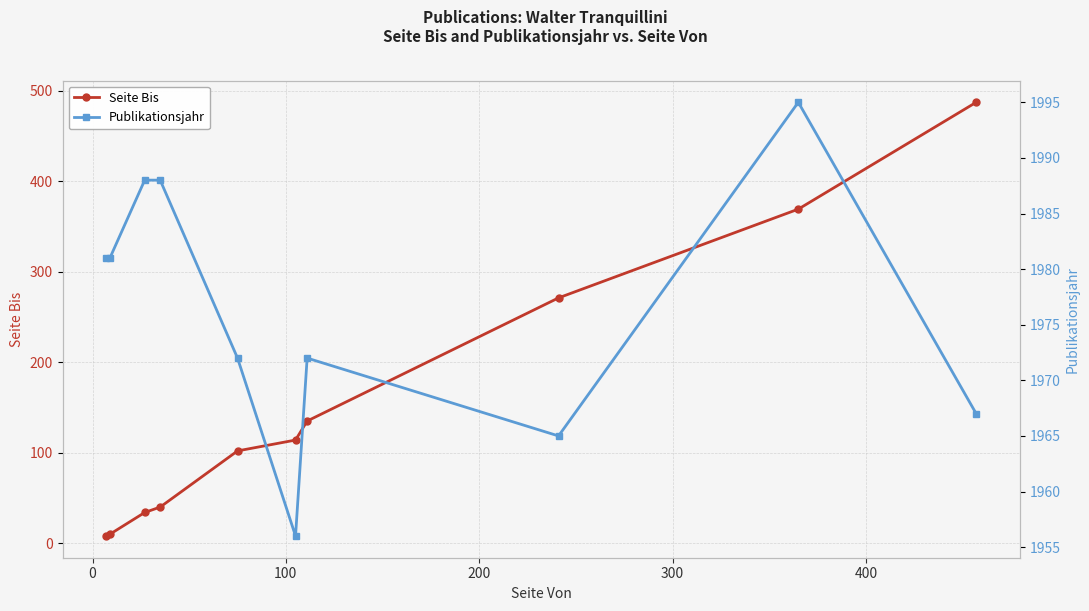

True or false: Seite Bis has more than 1 points higher than both neighbors.

False